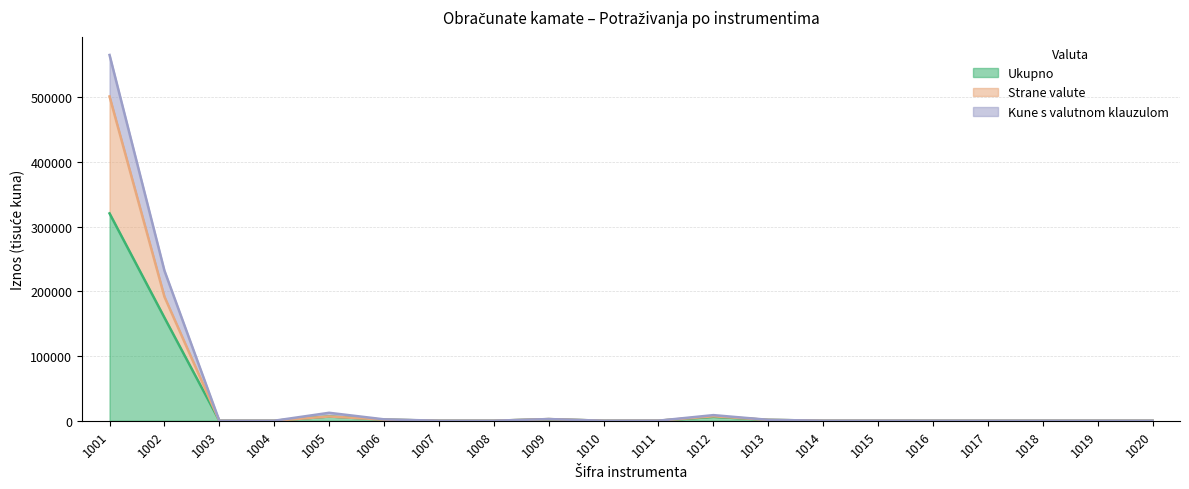

Where is Strane valute nearest to the value 250539?

1002